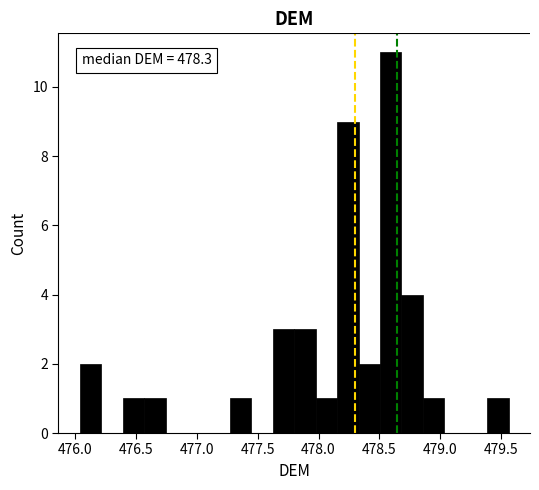

Read against the x-axis, roughly where is the centre of the tallest bar?

478.60